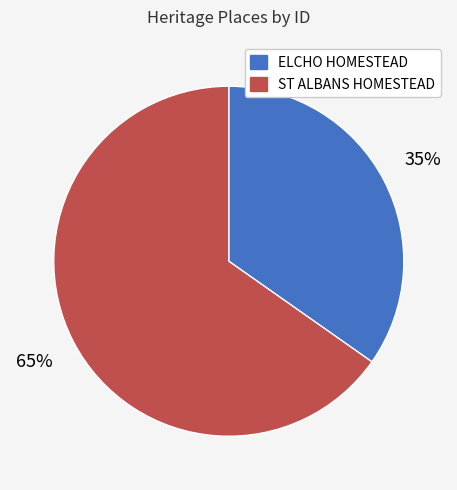

Rank the categories by value from highest to lowest.

ST ALBANS HOMESTEAD, ELCHO HOMESTEAD